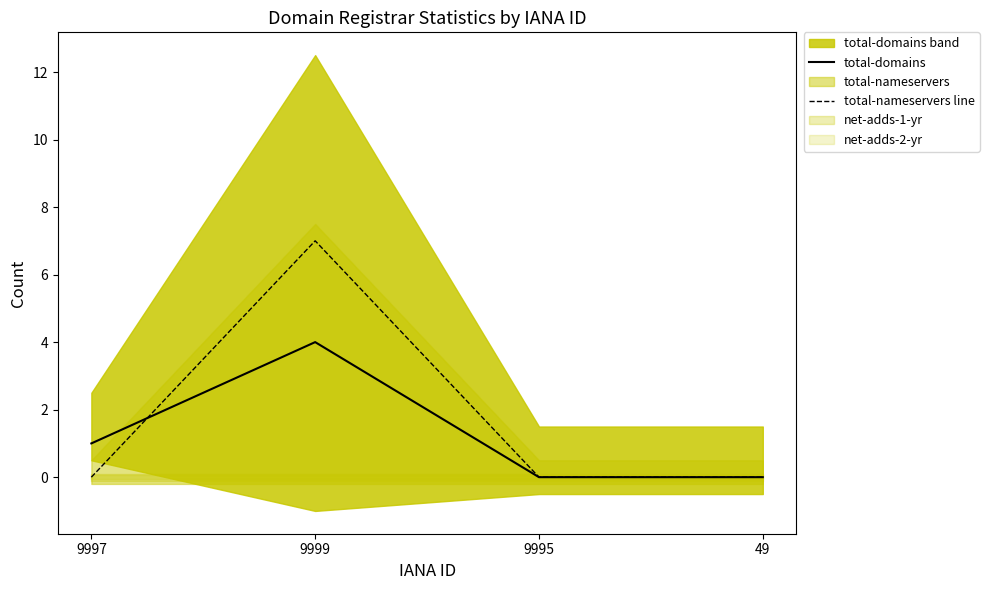

Rank the series by their average value, from lowest to highest.

total-domains, total-nameservers line